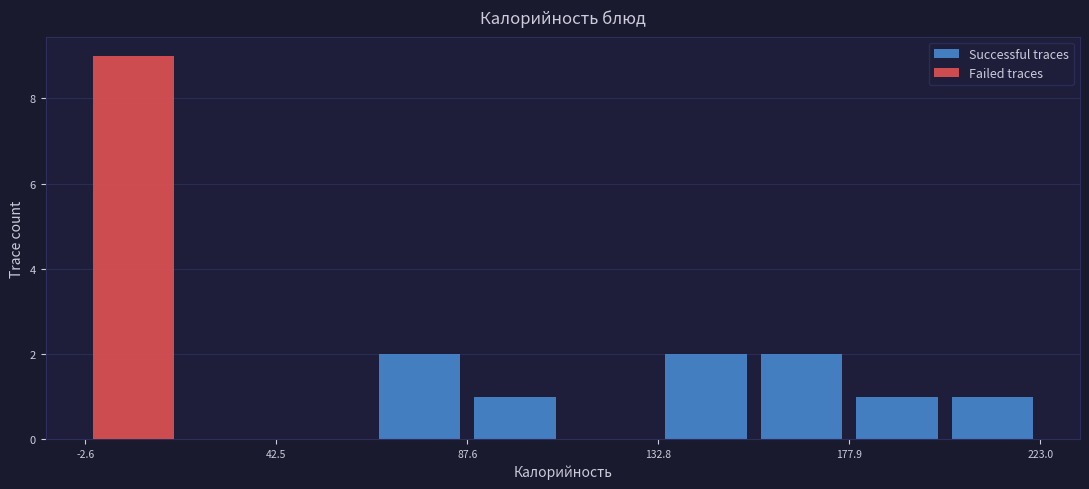

Reading left to right, list every stacked bar in this chart as the range it spans on the x-axis followed by its total height. Neither the bar edges nor the heights are printed on the chart, so give them approximately, as read against the axes.

-5 to 20: 9
20 to 45: 0
45 to 65: 0
65 to 90: 2
90 to 110: 1
110 to 135: 0
135 to 155: 2
155 to 180: 2
180 to 200: 1
200 to 225: 1